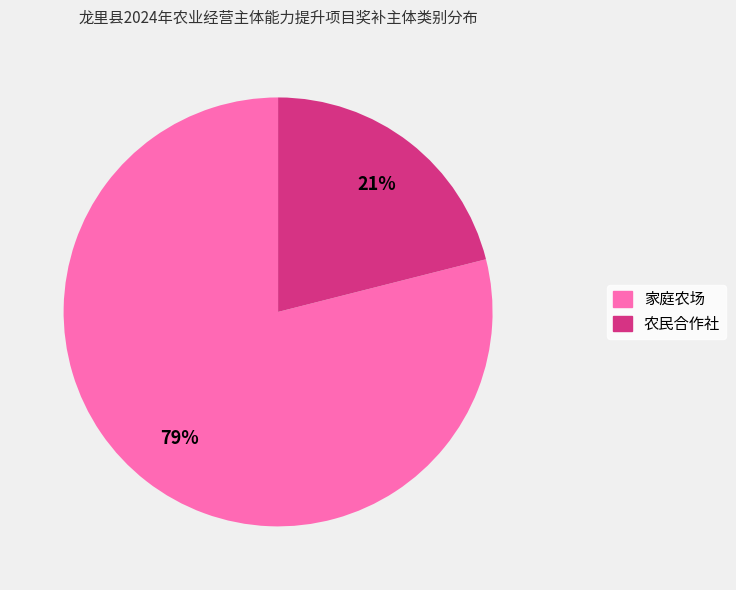

What is the ratio of the value at 农民合作社 to the value at 家庭农场?

0.3